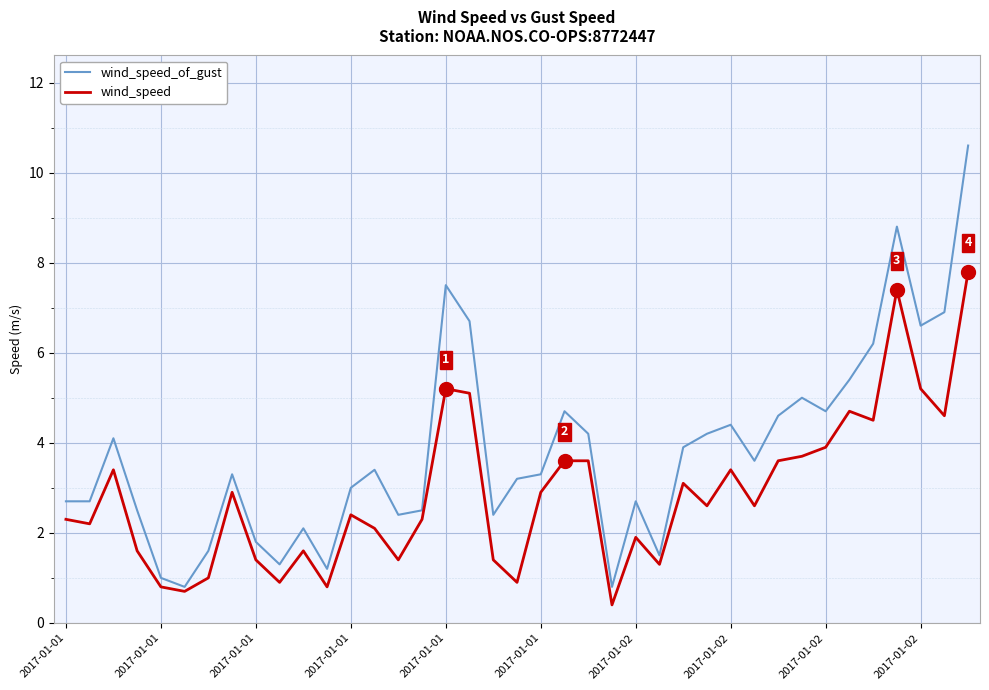

List the series in order of their overall mean, highest first.

wind_speed_of_gust, wind_speed